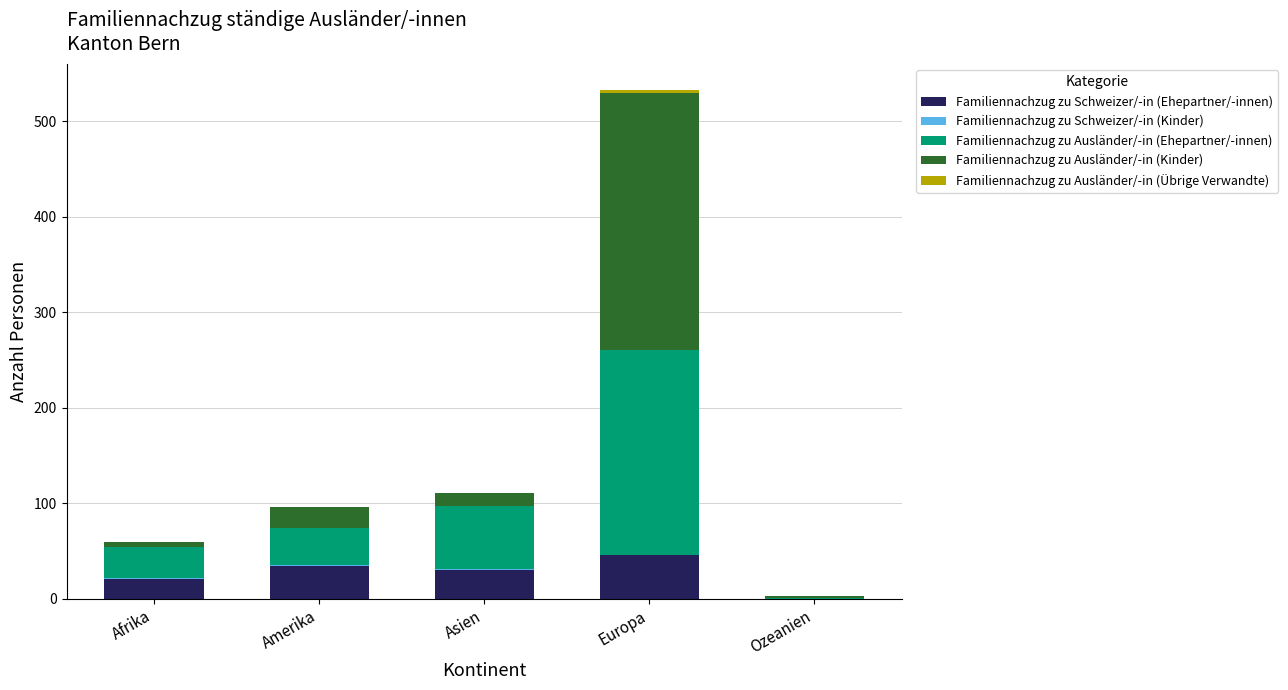

What is the sum of all Familiennachzug zu Schweizer/-in (Ehepartner/-innen) values?

131